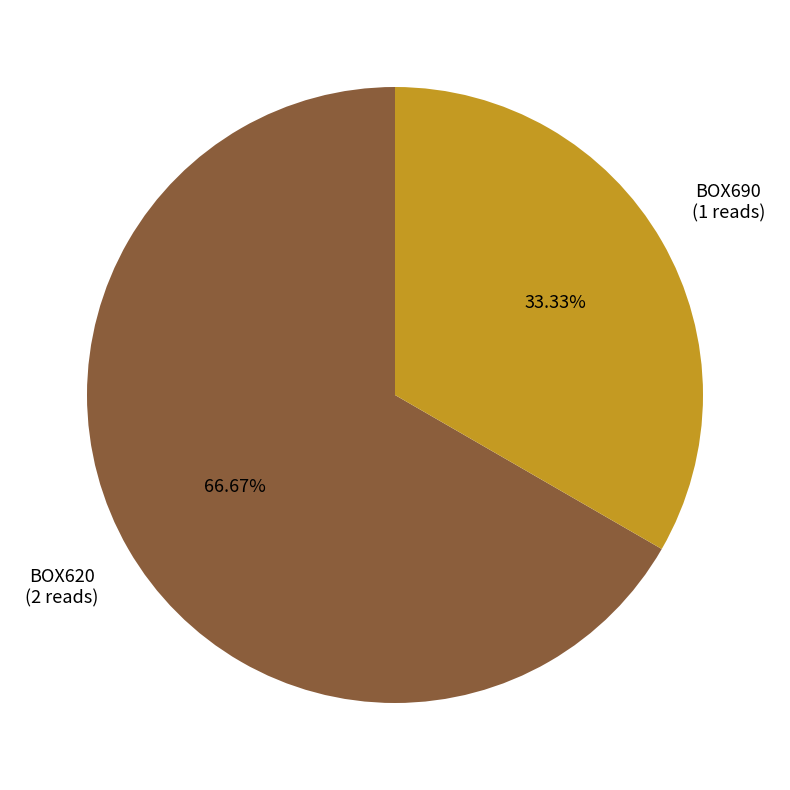

Is there any slice that represents more than half of the pie?

Yes